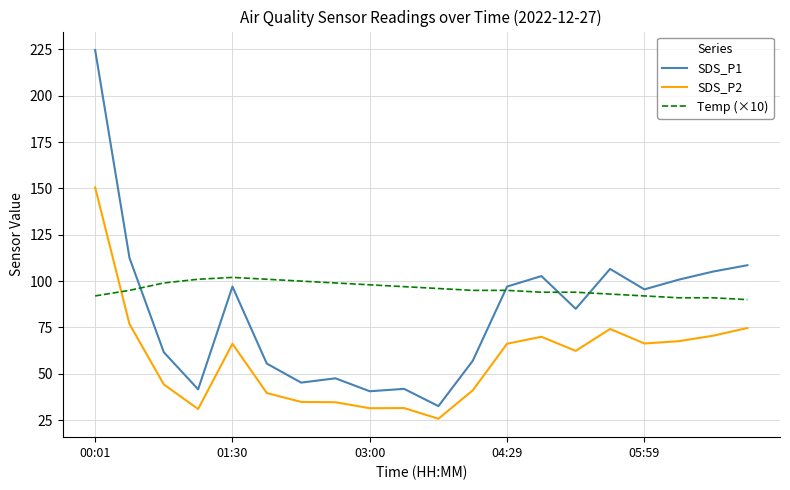

True or false: SDS_P2 and SDS_P1 intersect in this chart.

False